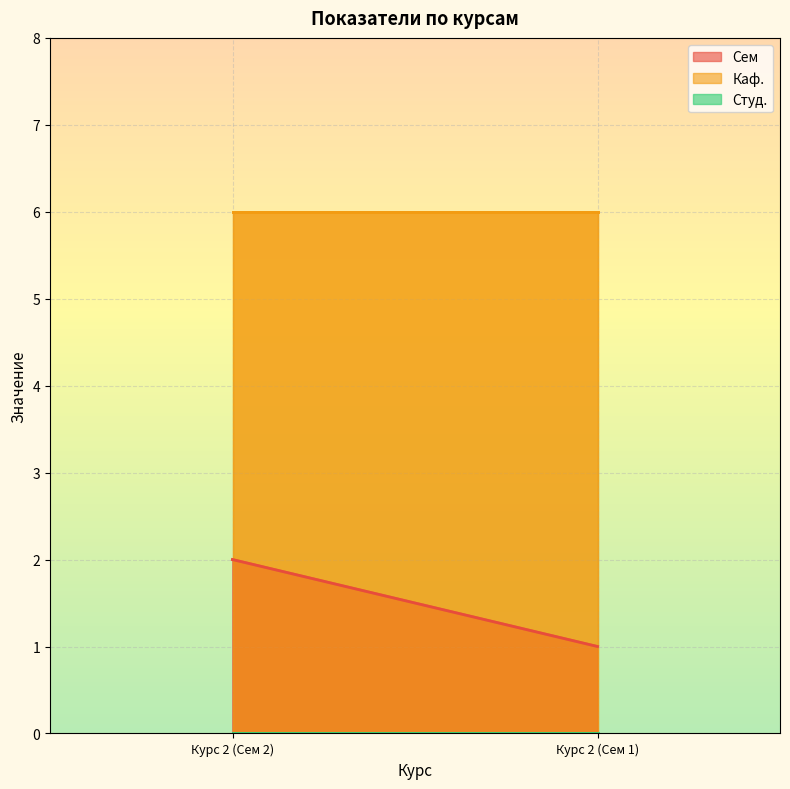

Rank the series by their maximum value, from highest to lowest.

Каф., Сем, Студ.